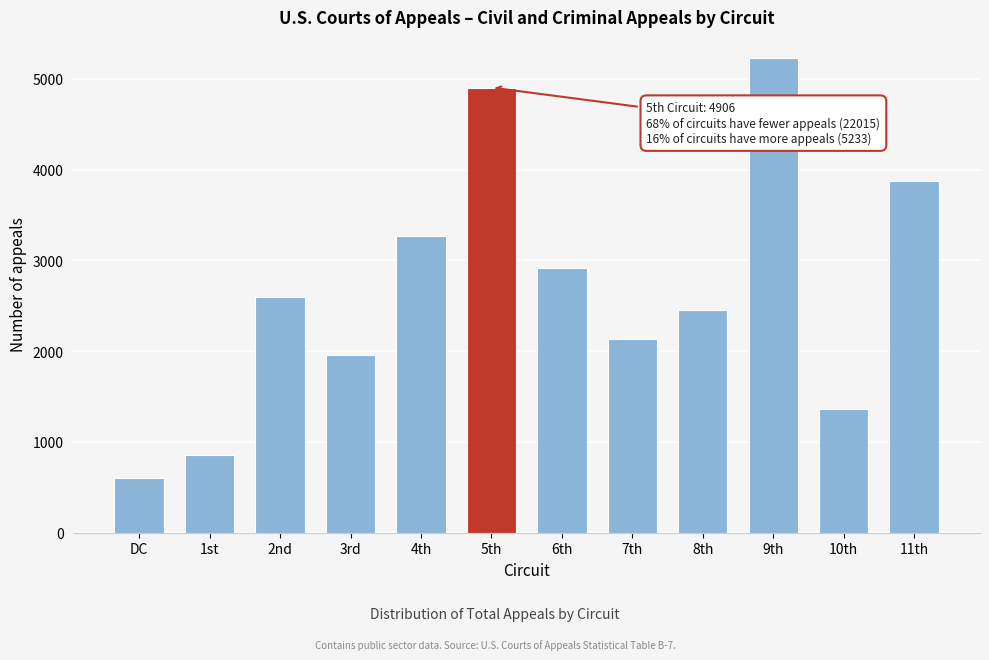

Reading left to right, what are all the values shown in this chart?

598	853	2600	1953	3268	4906	2912	2138	2451	5233	1362	3880